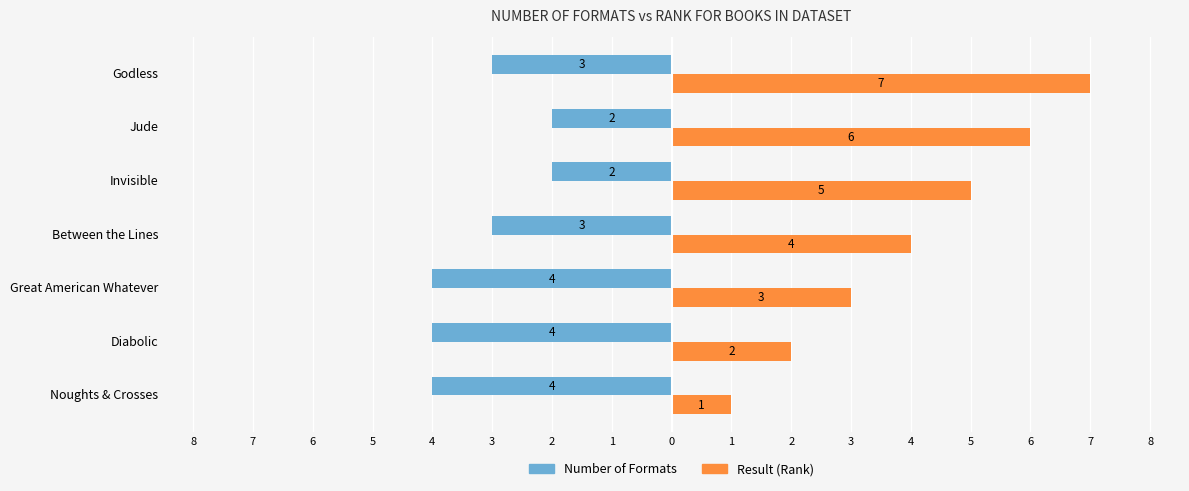

What is the value of the Result (Rank) bar at the 3rd from the left?

3